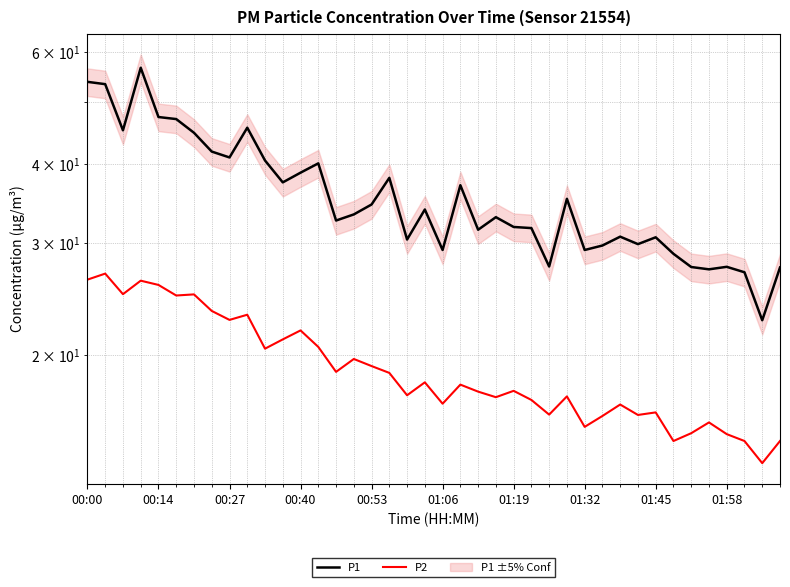

Which has a higher value, 29 or 19?

19